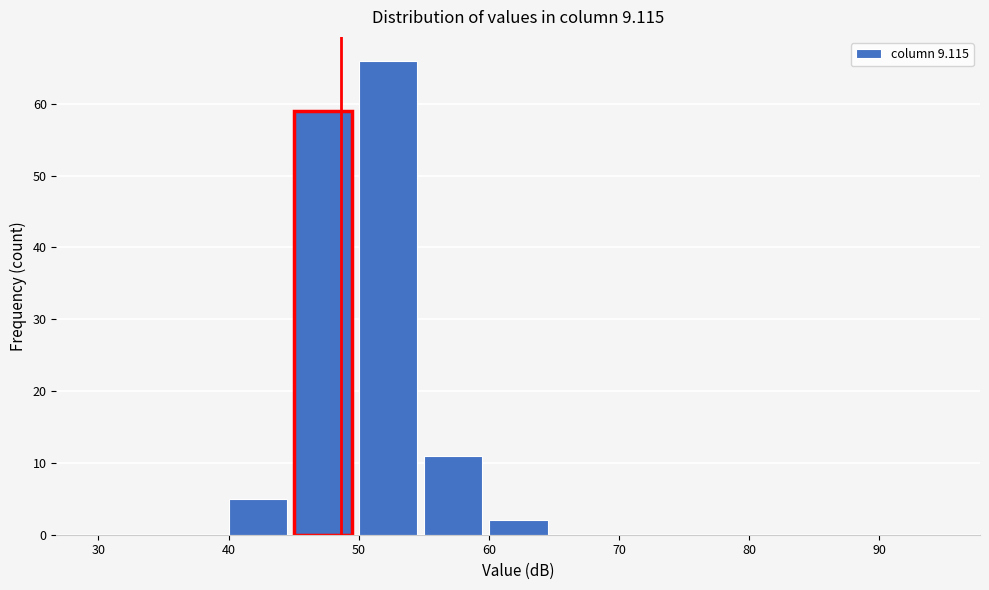

Over which range of the x-axis is the bar tallest?

50 to 55